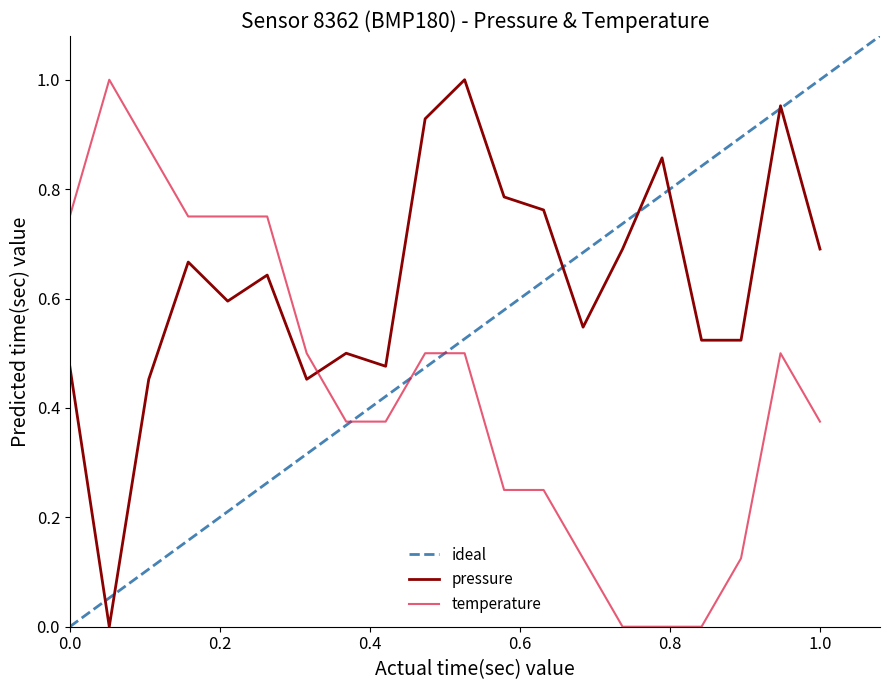

The value of pressure at 0.0 is 0.7. True or false?

False